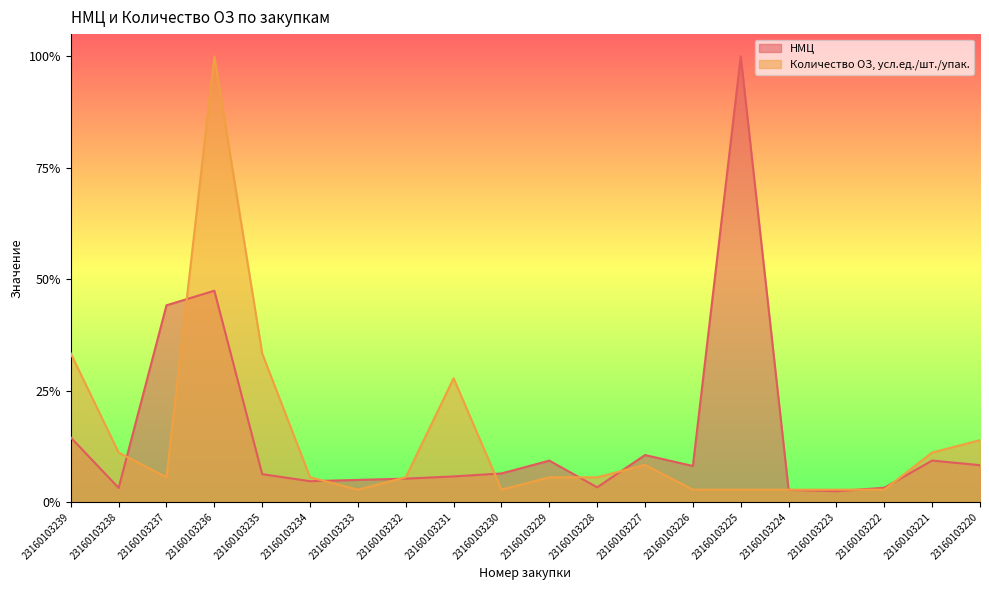

Rank the categories by НМЦ value from highest to lowest.

23160103225, 23160103236, 23160103237, 23160103239, 23160103227, 23160103221, 23160103229, 23160103220, 23160103226, 23160103230, 23160103235, 23160103231, 23160103232, 23160103233, 23160103234, 23160103228, 23160103222, 23160103238, 23160103224, 23160103223